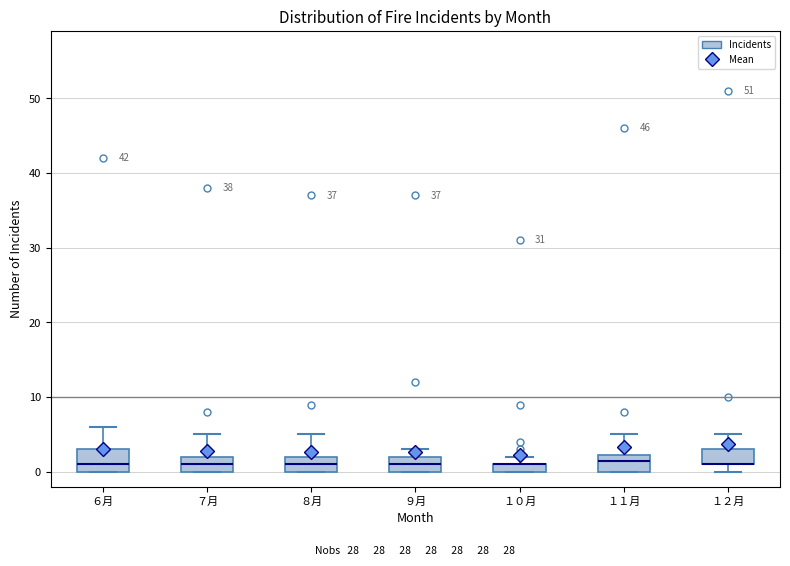

Where does the upper whisker of the box for １１月 end on the y-axis? The values are not printed on the chart, so give them approximately, as read against the axis.

5